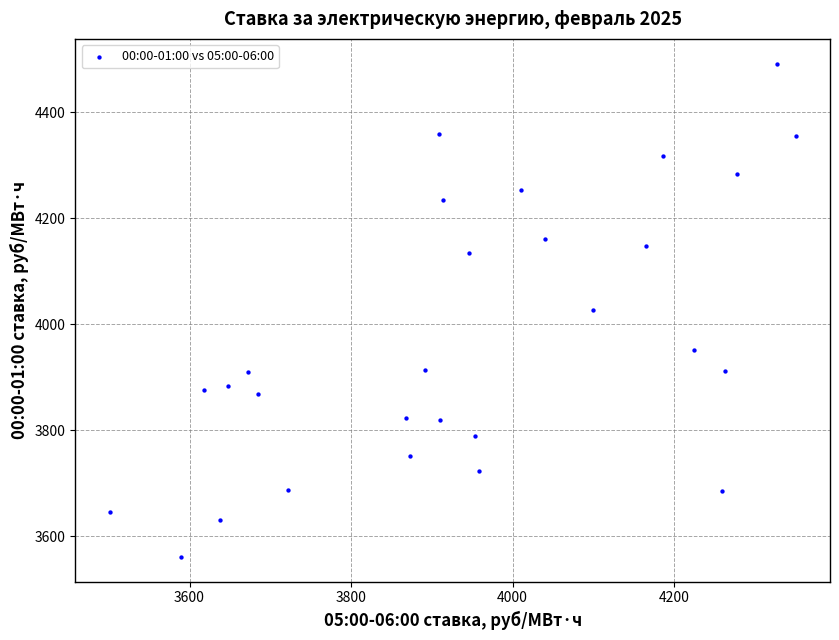

What is the range of X values (max minus min)?

849.4